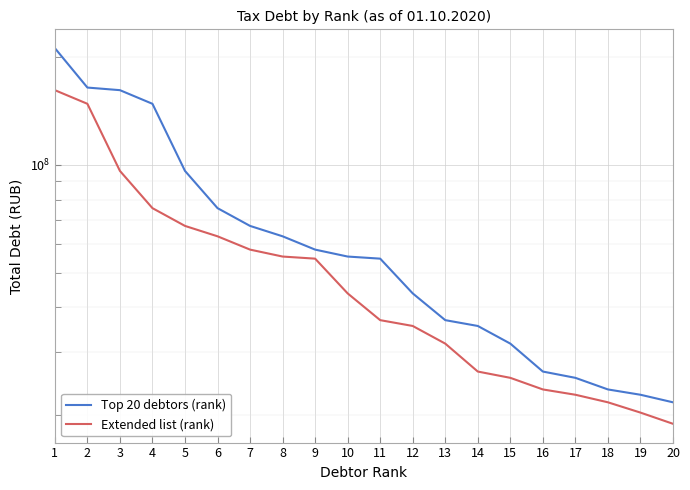

Which has a higher value, 13 or 20?

13